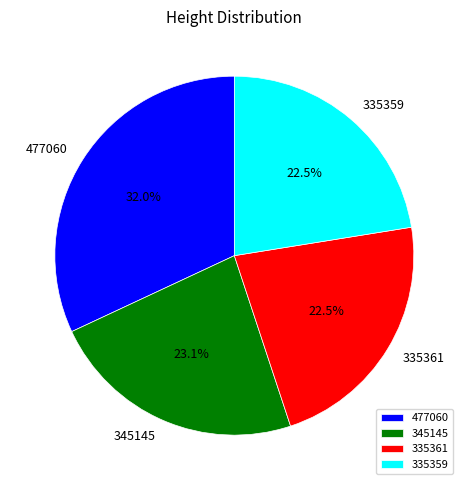

Which category has the biggest portion of the pie?

477060